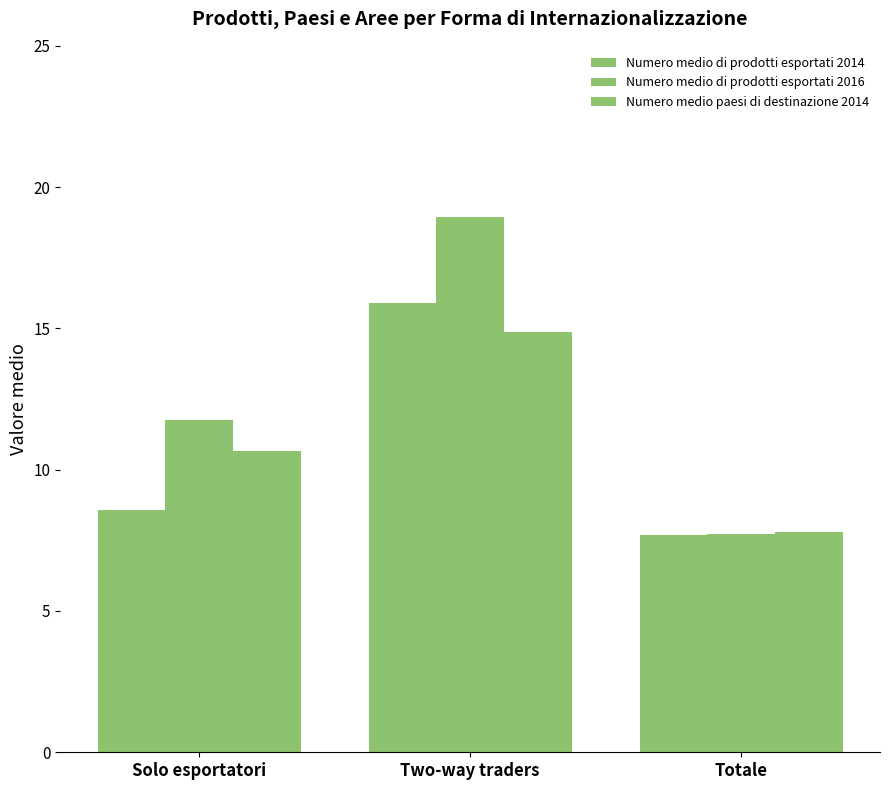

Does the chart contain stacked bars?

No